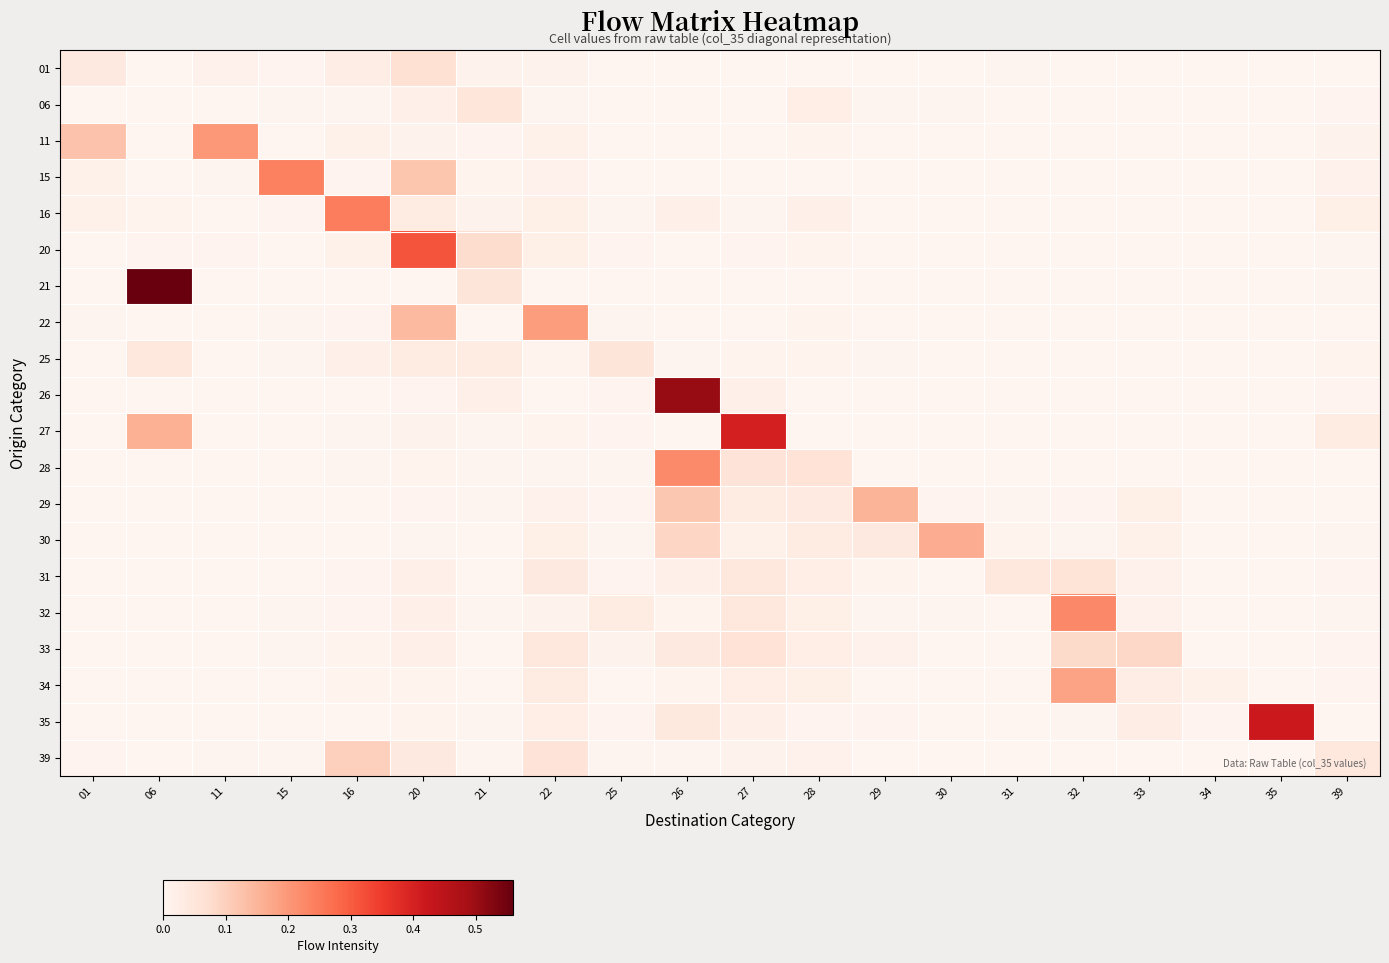

At how many categories does at least one series exceed 0?

20